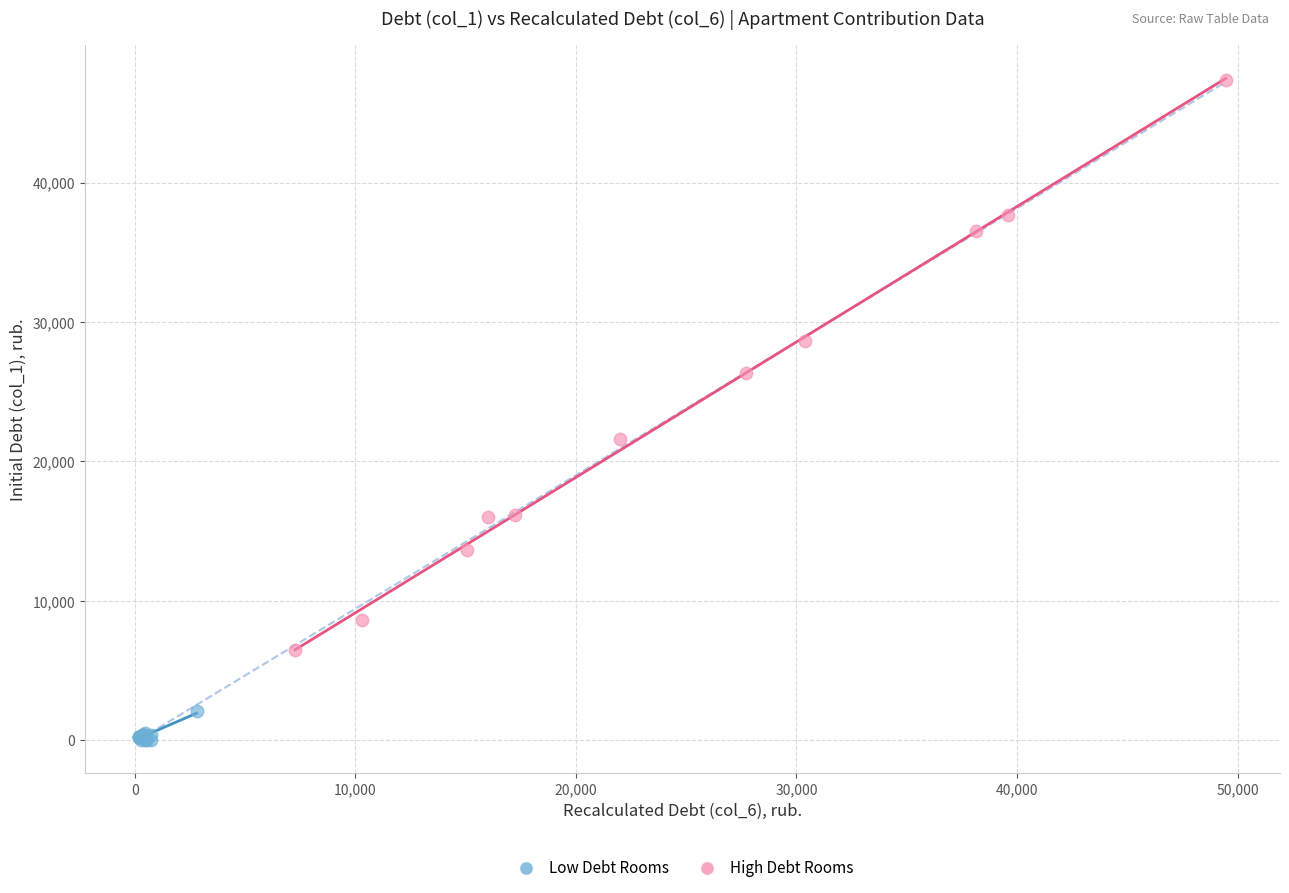

Which series reaches the maximum Y coordinate?

High Debt Rooms